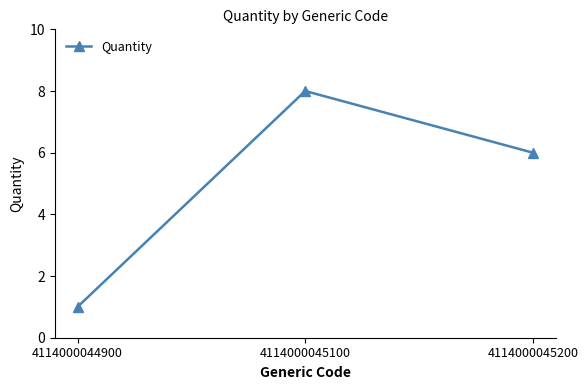

What is the ratio of the value at 4114000045100 to the value at 4114000045200?

1.3